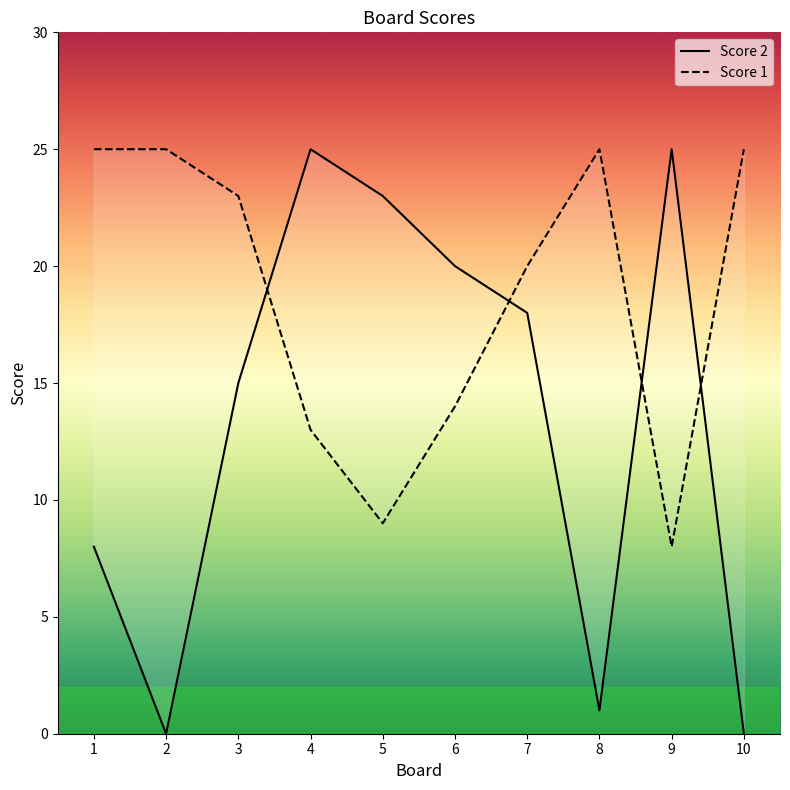

What is the difference between the Score 2 values at 3 and 10?

15